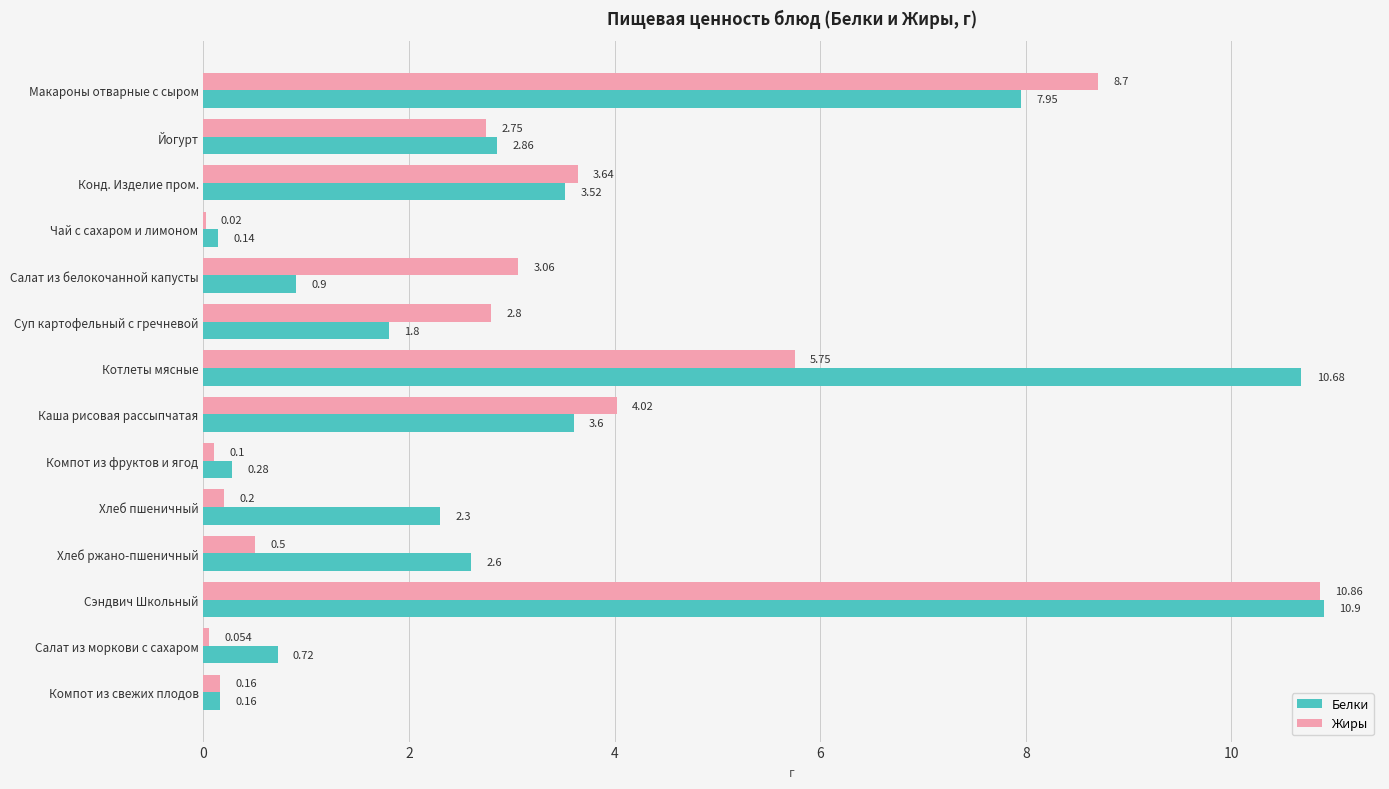

At which label does Белки reach its peak?

Сэндвич Школьный